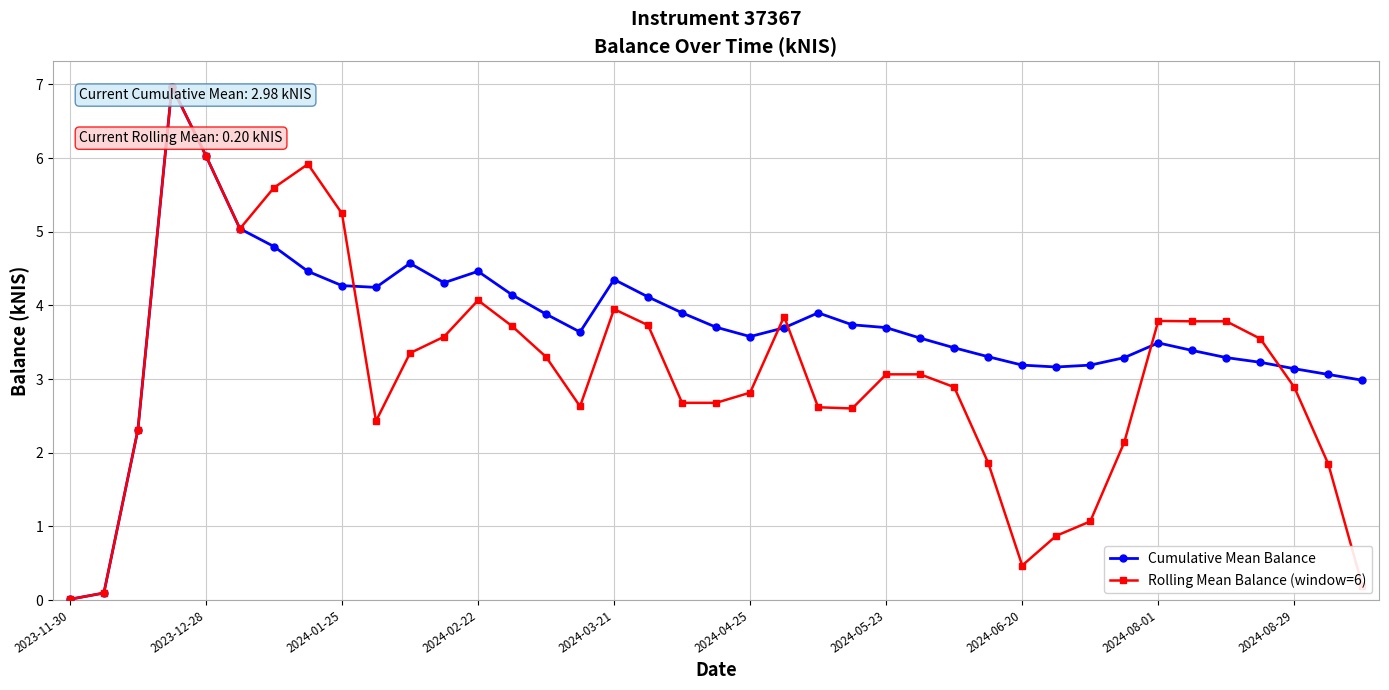

True or false: Cumulative Mean Balance has more than 0 interior local peaks.

True